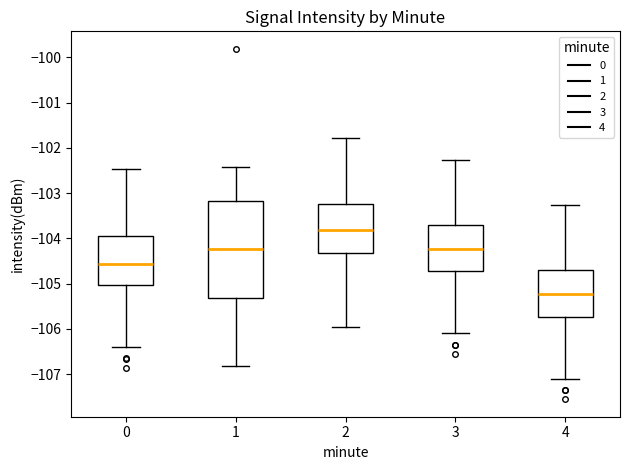

Comparing the boxes themselves (not the whiskers), which one is the tallest?

1